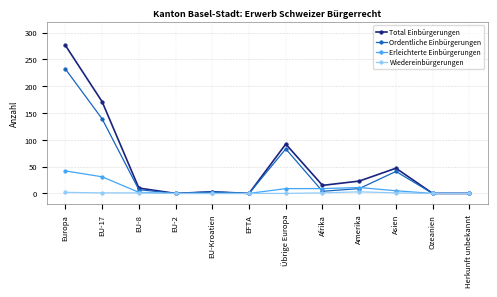

Rank the series by their maximum value, from highest to lowest.

Total Einbürgerungen, Ordentliche Einbürgerungen, Erleichterte Einbürgerungen, Wiedereinbürgerungen